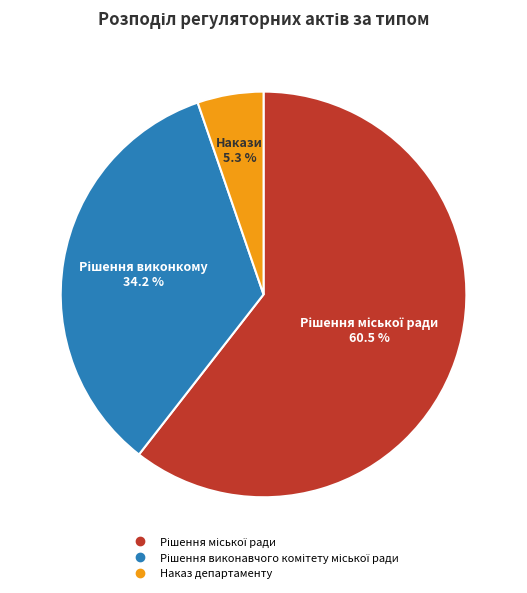

Is there any slice that represents more than half of the pie?

Yes